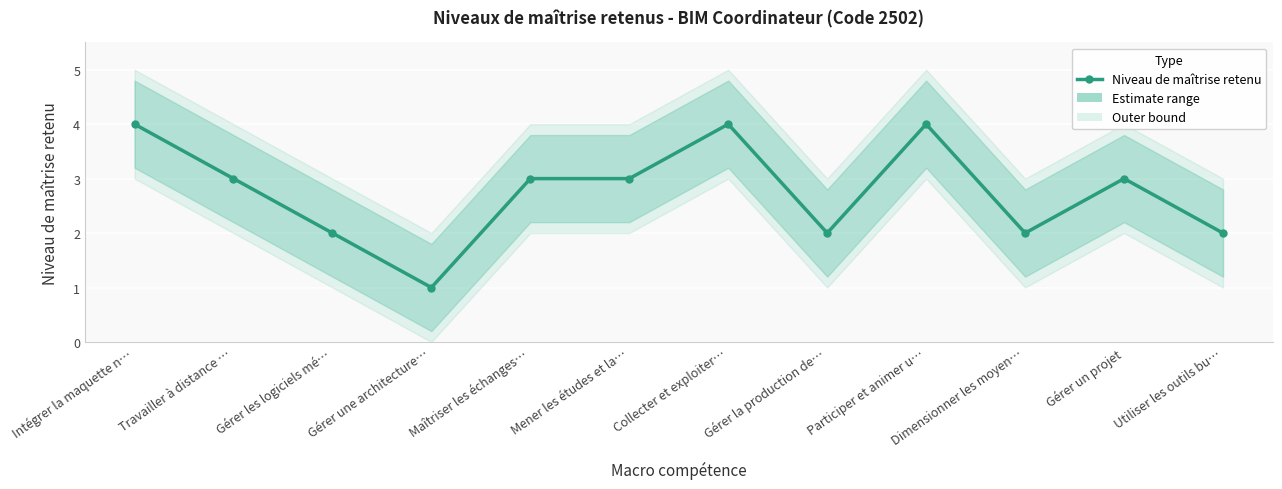

How many points are higher than both their immediate neighbors (excluding endpoints)?

3